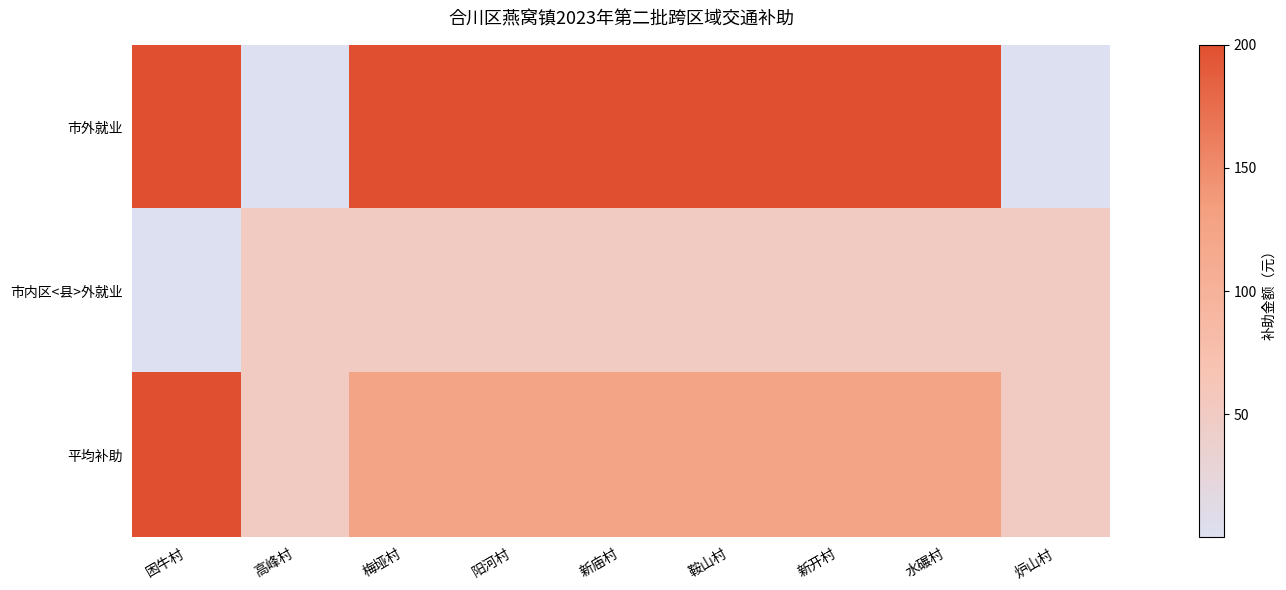

How many series are shown in this chart?

3